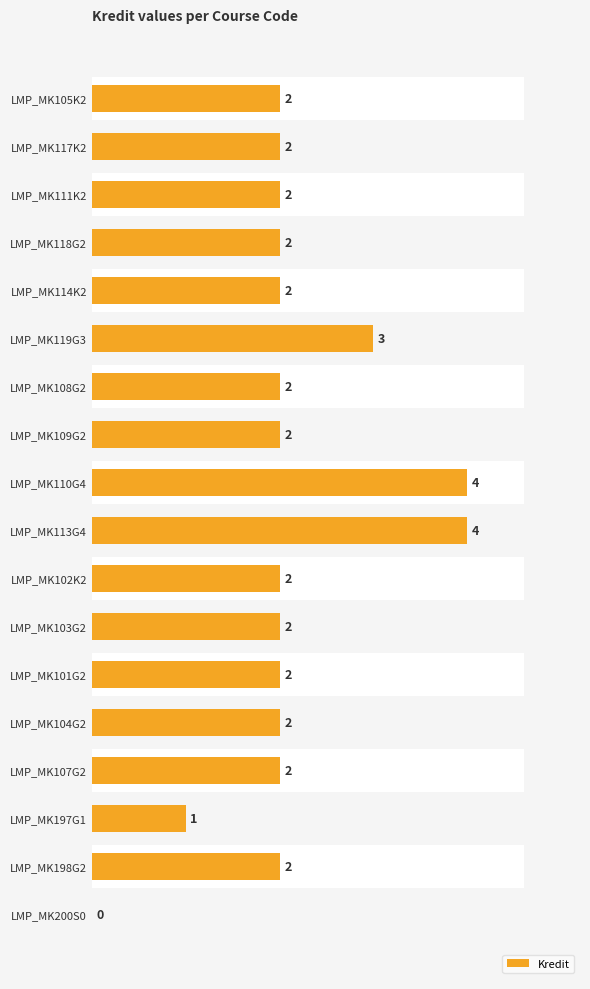

What is the change in value from LMP_MK105K2 to LMP_MK110G4?

+2